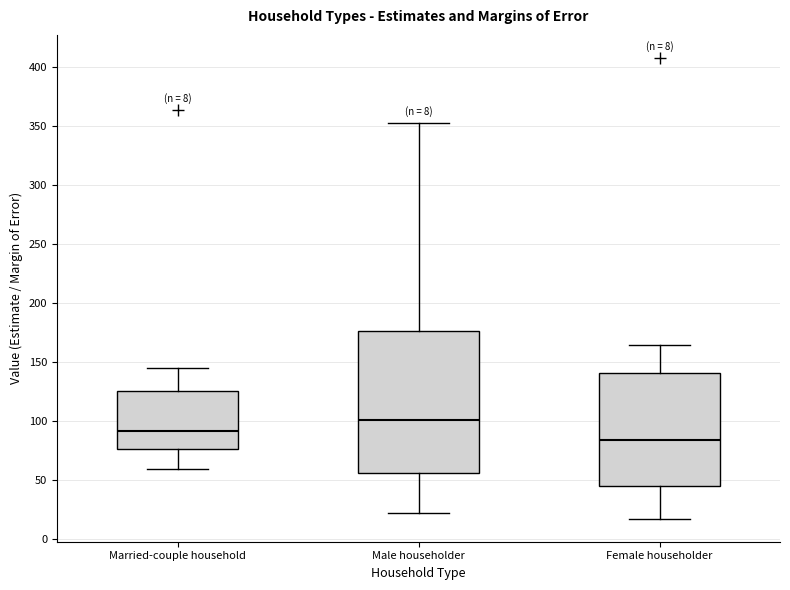

Which box's median line is the lowest?

Female householder